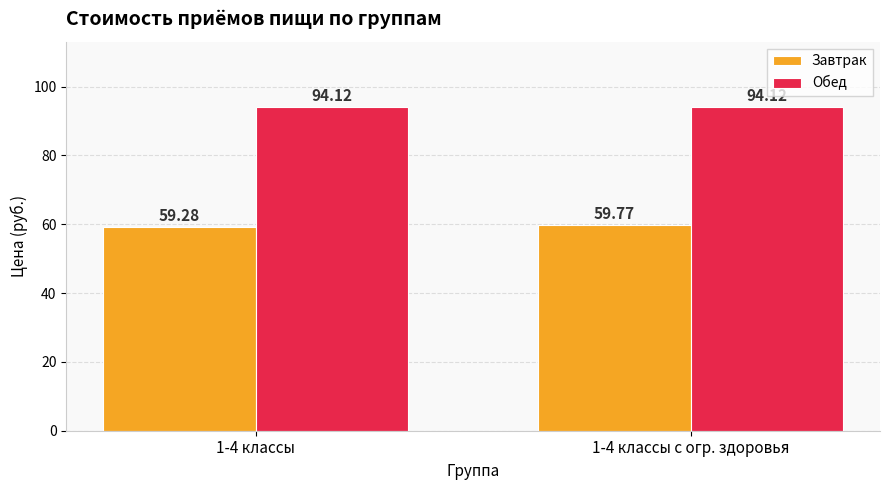

What is the value of the Обед bar at the 2nd from the left?

94.1